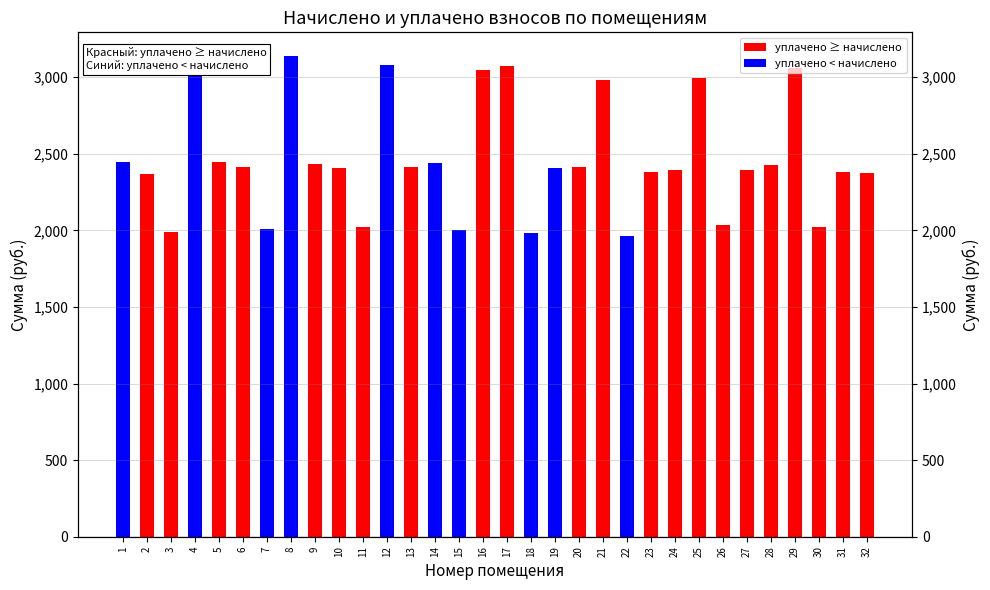

What is the change in value from 7 to 26?

+25.4